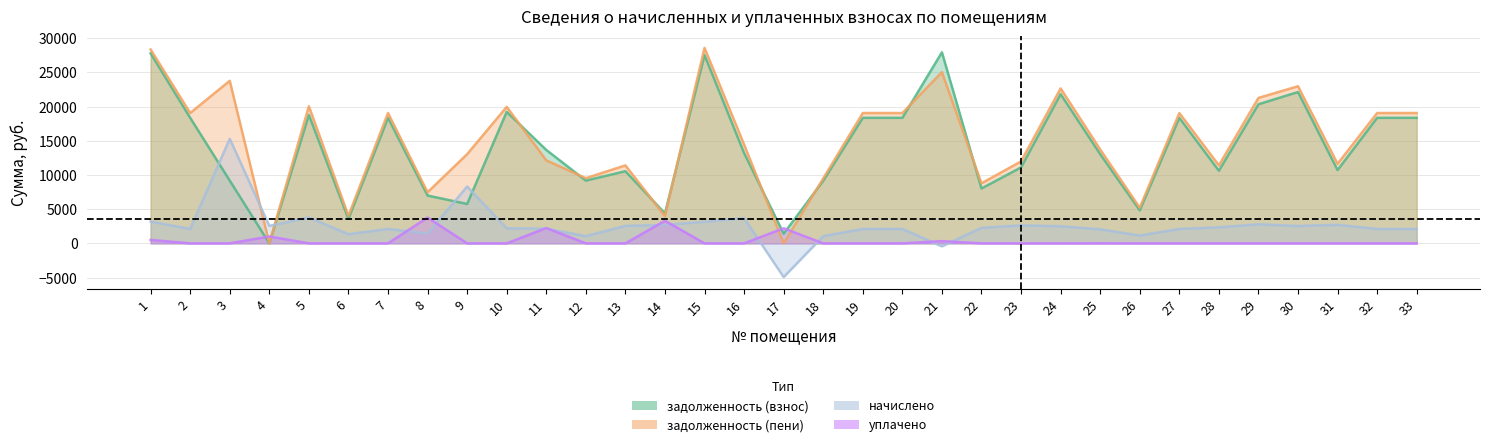

Where is уплачено nearest to the value 1884?

17